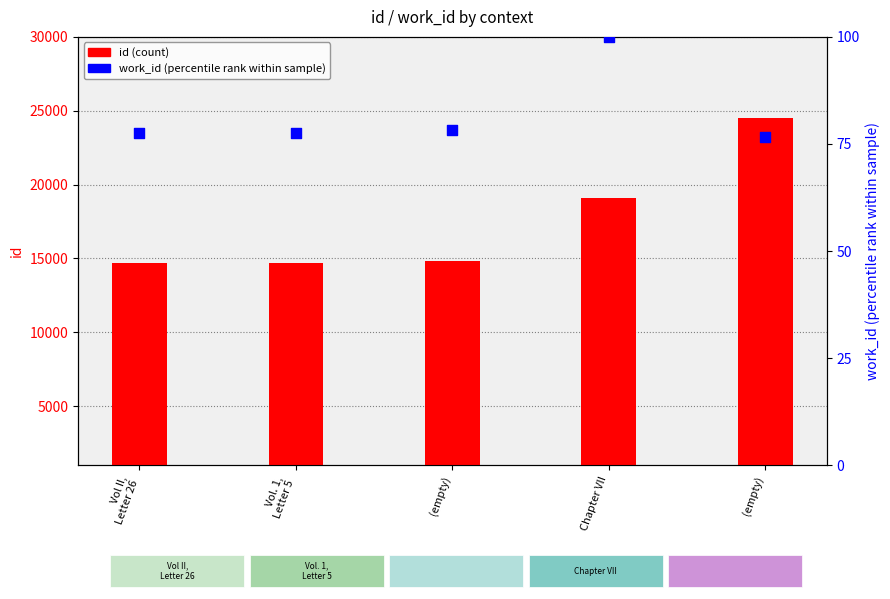

At which category is the sum across all series the highest?

(empty)